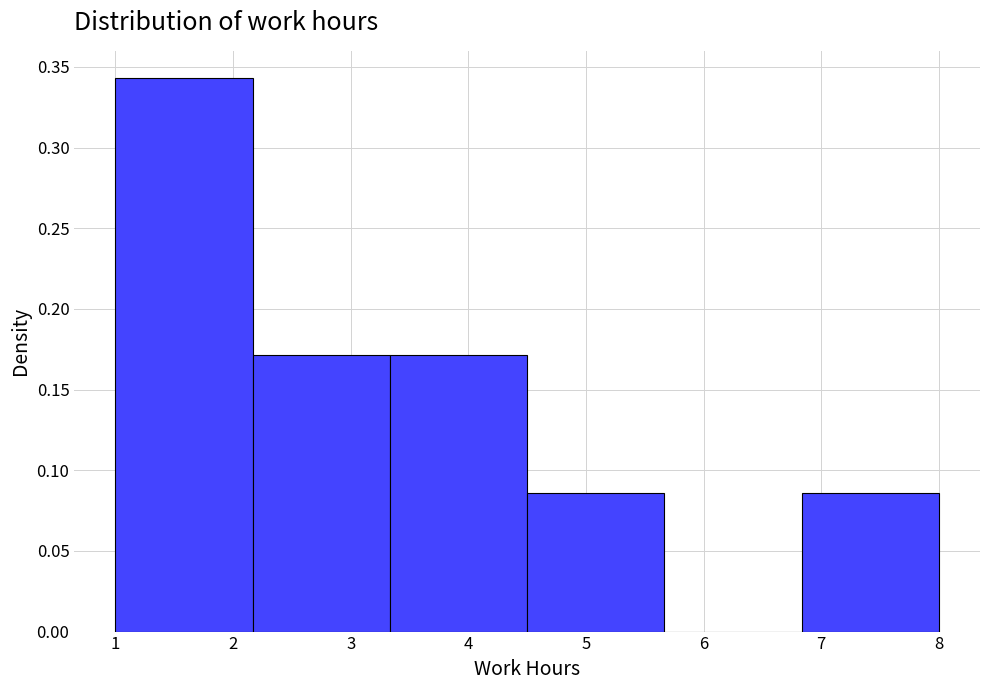

Reading left to right, transcribe this chart: for each bar, give the range it covers on the x-axis and its height. Neither the bar edges nor the heights are printed on the chart, so give them approximately, as read against the axes.

1.0 to 2.2: 0.345
2.2 to 3.3: 0.170
3.3 to 4.5: 0.170
4.5 to 5.7: 0.085
5.7 to 6.8: 0
6.8 to 8.0: 0.085